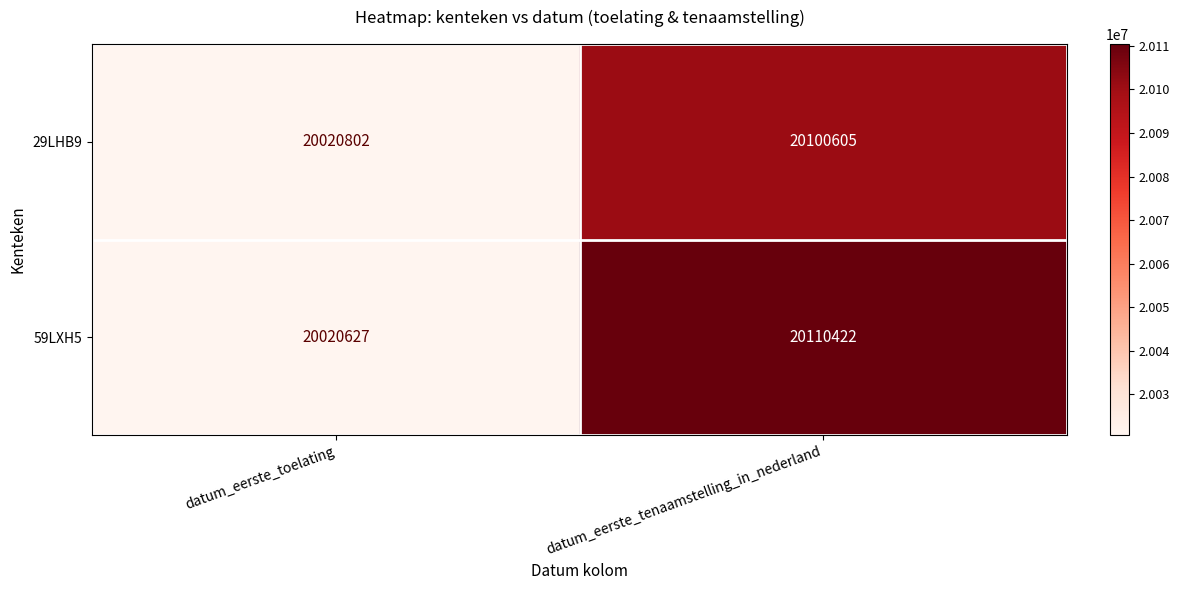

Where is 59LXH5 nearest to the value 20065524?

datum_eerste_toelating